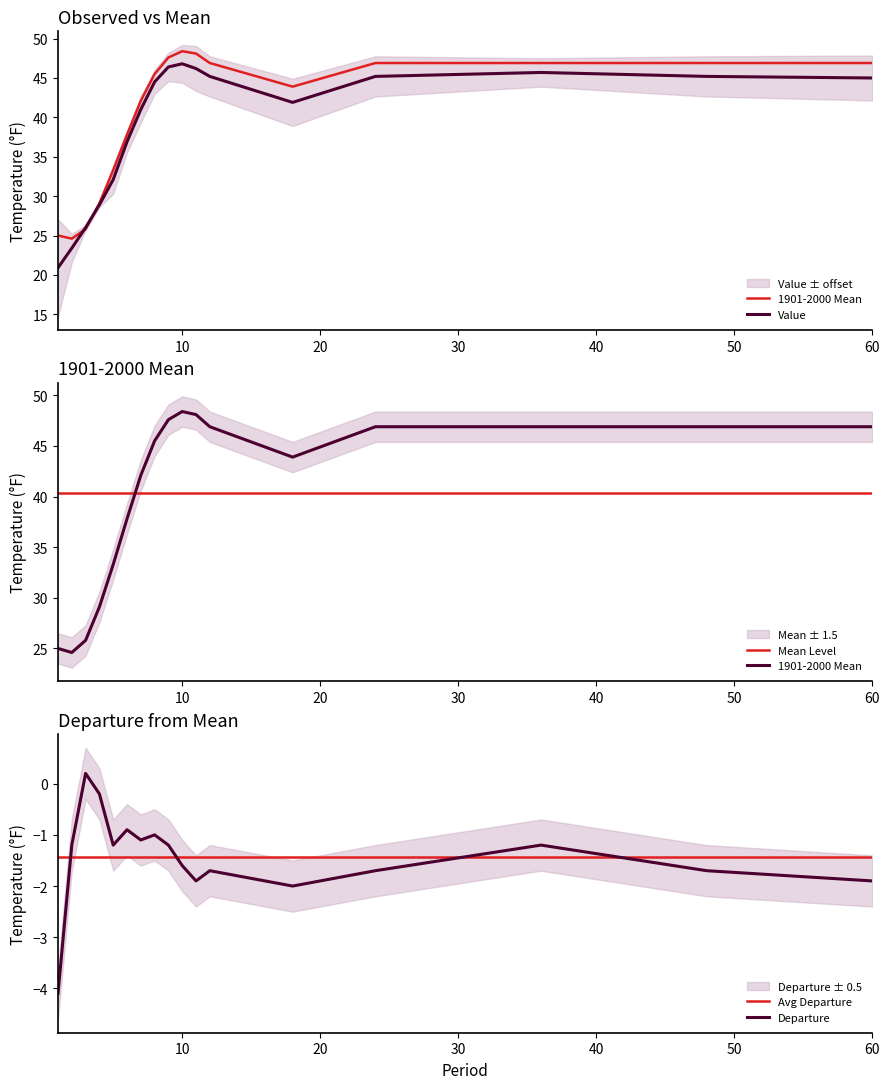

What is the difference between the maximum and second lowest values in the 1901-2000 Mean series?

23.4